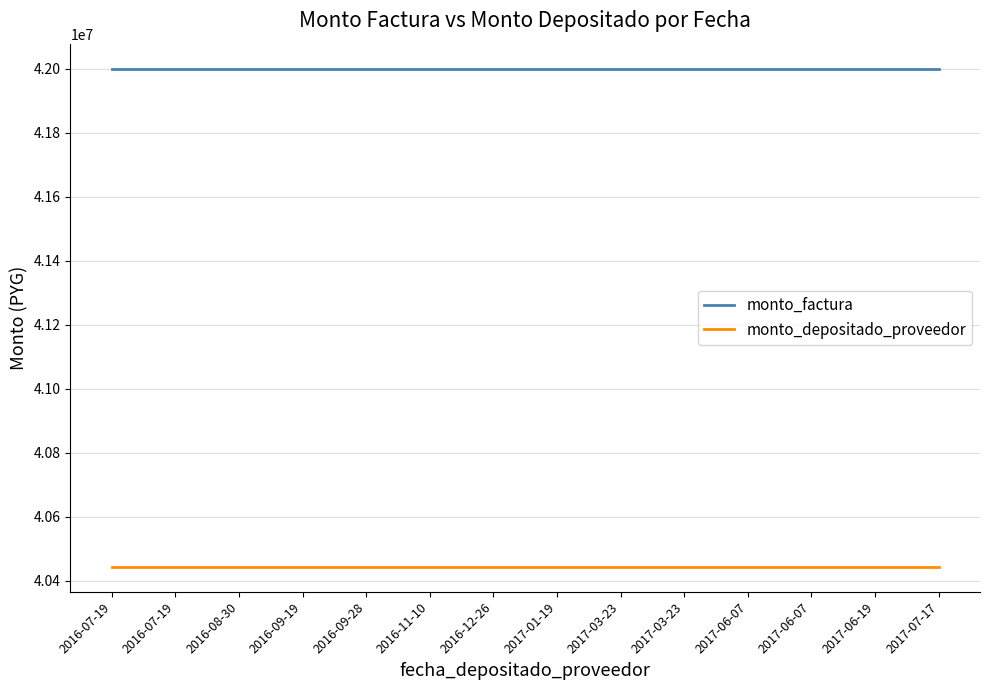

Is this an area chart (filled region under the line)?

No